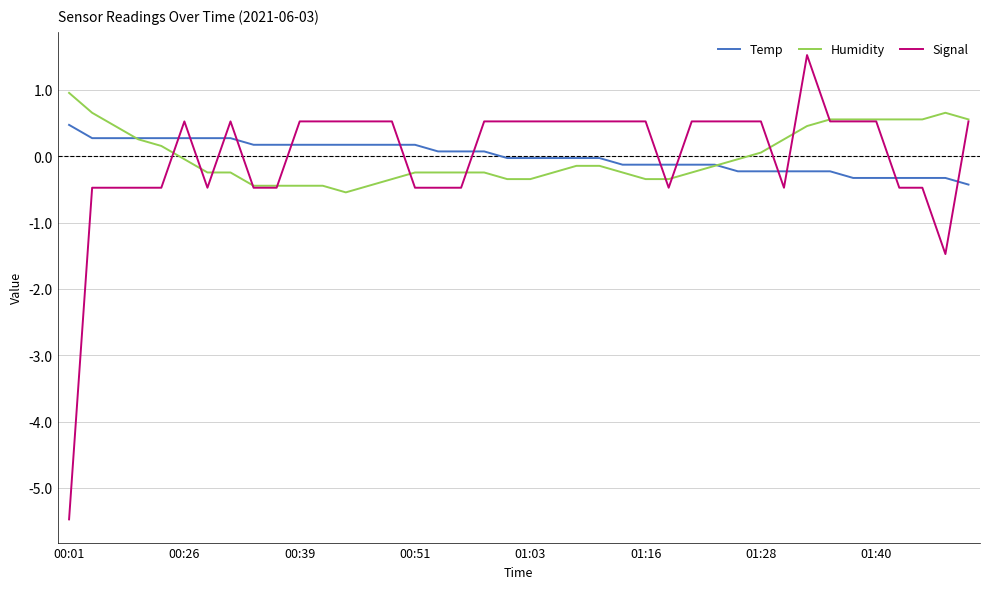

Which series has the widest spread of values?

Signal